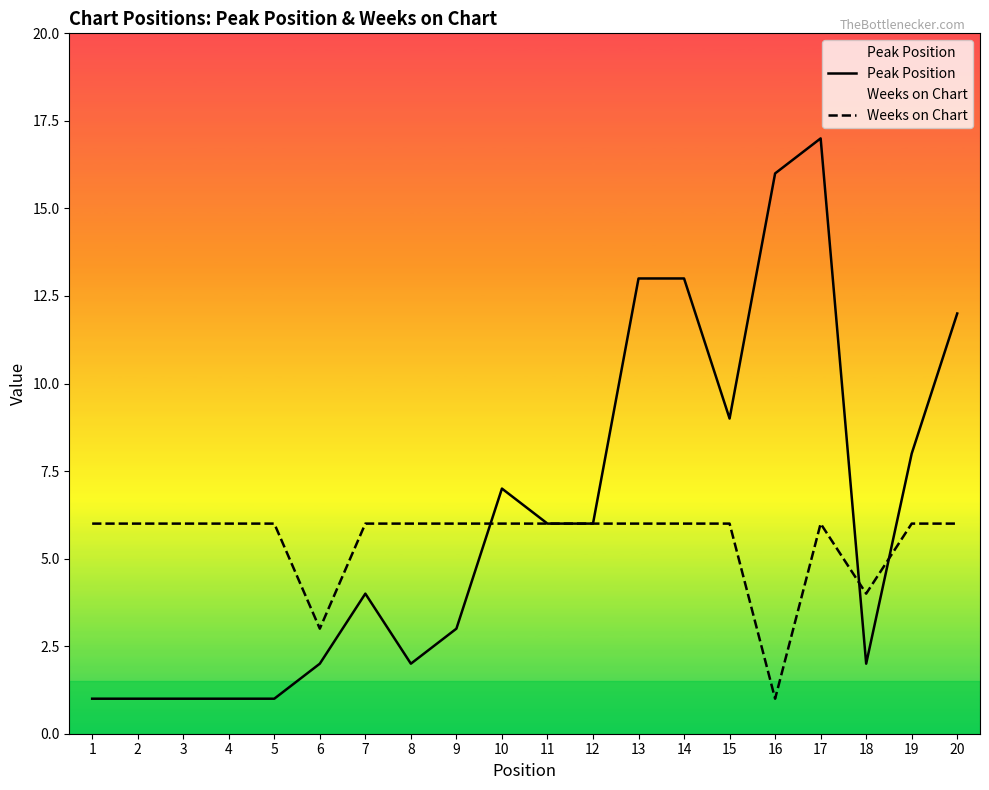

In Weeks on Chart, how many points are higher than both neighbors (excluding endpoints)?

1